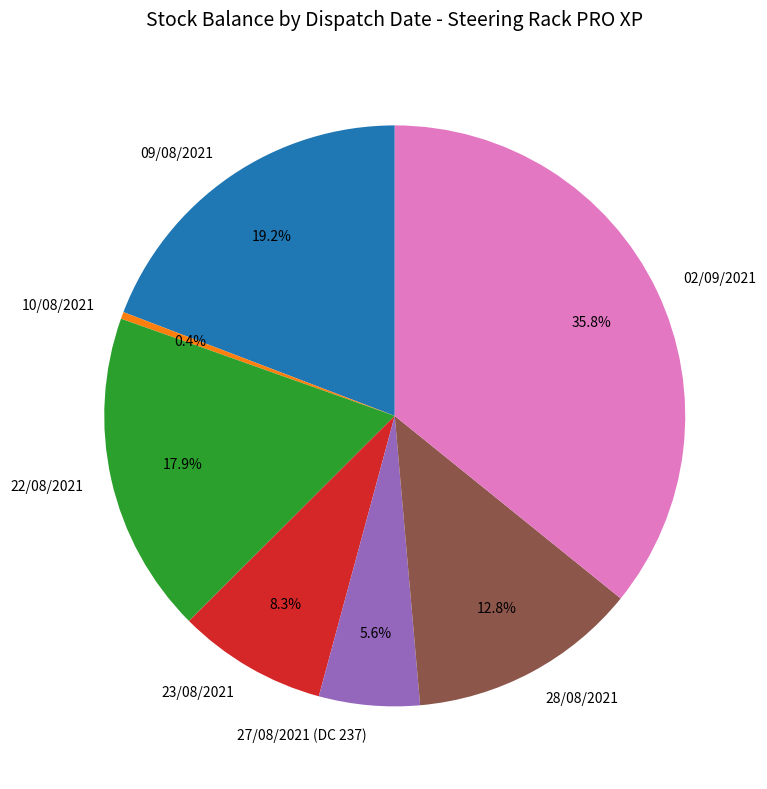

What is the ratio of the value at 09/08/2021 to the value at 23/08/2021?

2.3